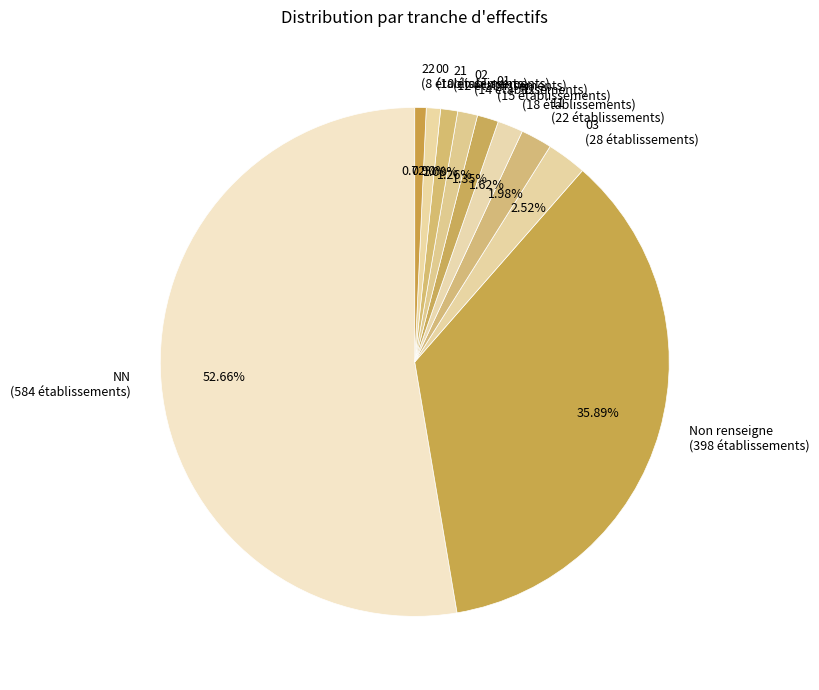

Which category accounts for the majority?

NN